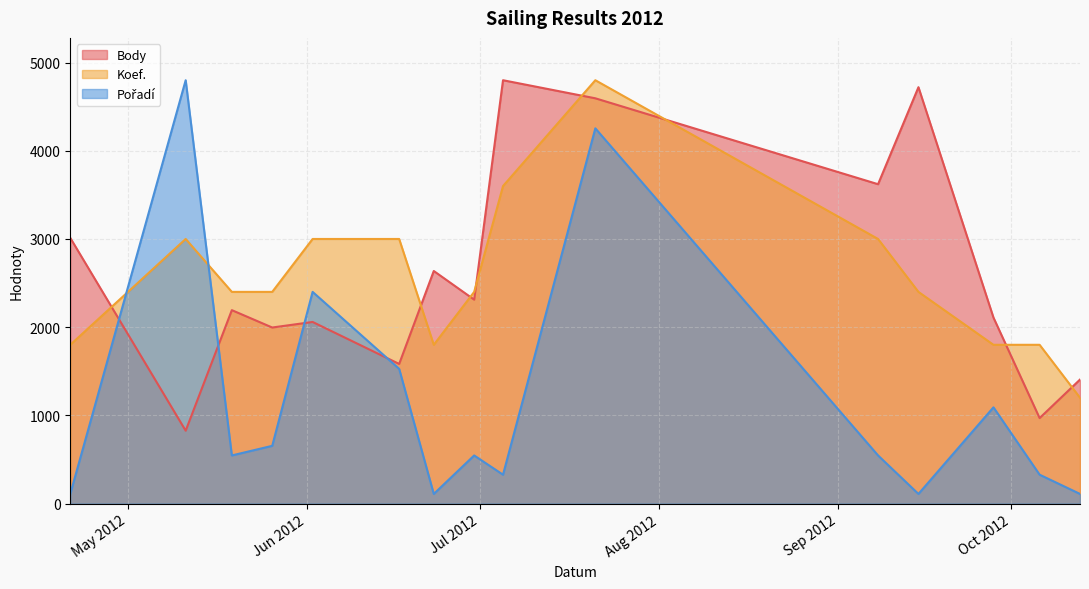

Reading right to left, extract all data points from this chart.

Body: 2012-10-13=1406.0	2012-10-06=969.0	2012-09-28=2109.0	2012-09-15=4721.0	2012-09-08=3621.0	2012-07-21=4595.0	2012-07-05=4800.0	2012-06-30=2312.0	2012-06-23=2637.0	2012-06-17=1583.0	2012-06-02=2059.0	2012-05-26=1996.0	2012-05-19=2193.0	2012-05-11=826.0	2012-04-21=3012.0
Koef.: 2012-10-13=1200.0	2012-10-06=1800.0	2012-09-28=1800.0	2012-09-15=2400.0	2012-09-08=3000.0	2012-07-21=4800.0	2012-07-05=3600.0	2012-06-30=2400.0	2012-06-23=1800.0	2012-06-17=3000.0	2012-06-02=3000.0	2012-05-26=2400.0	2012-05-19=2400.0	2012-05-11=3000.0	2012-04-21=1800.0
Pořadí: 2012-10-13=109.1	2012-10-06=327.3	2012-09-28=1090.9	2012-09-15=109.1	2012-09-08=545.5	2012-07-21=4254.5	2012-07-05=327.3	2012-06-30=545.5	2012-06-23=109.1	2012-06-17=1527.3	2012-06-02=2400.0	2012-05-26=654.5	2012-05-19=545.5	2012-05-11=4800.0	2012-04-21=109.1